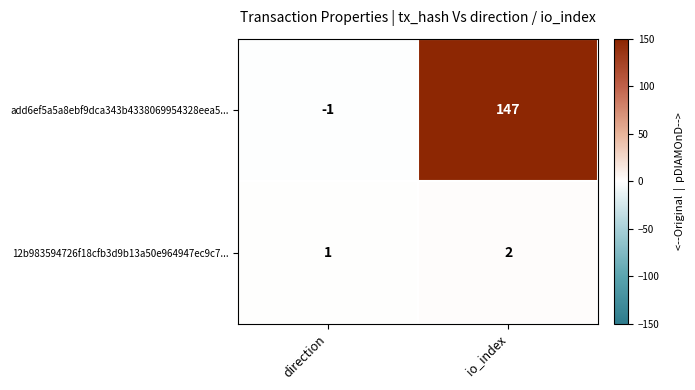

List the series in order of their overall mean, lowest first.

12b983594726f18cfb3d9b13a50e964947ec9c7..., add6ef5a5a8ebf9dca343b4338069954328eea5...